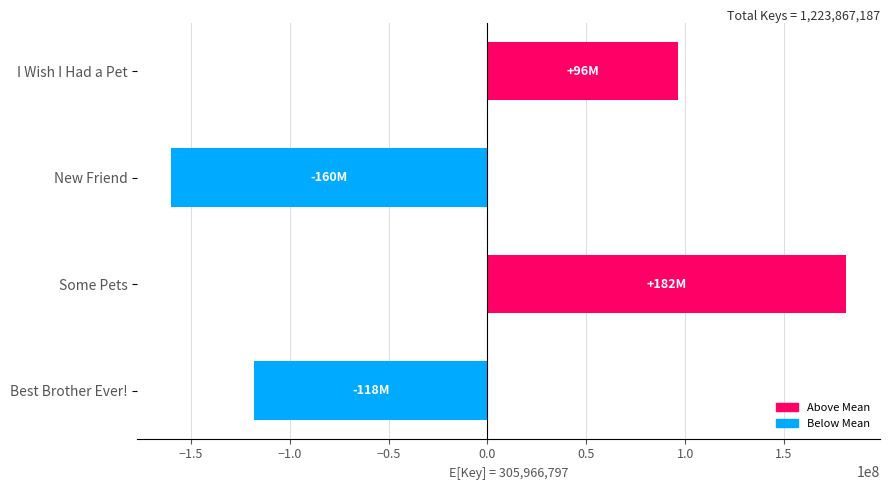

How many bars are there in total?

4